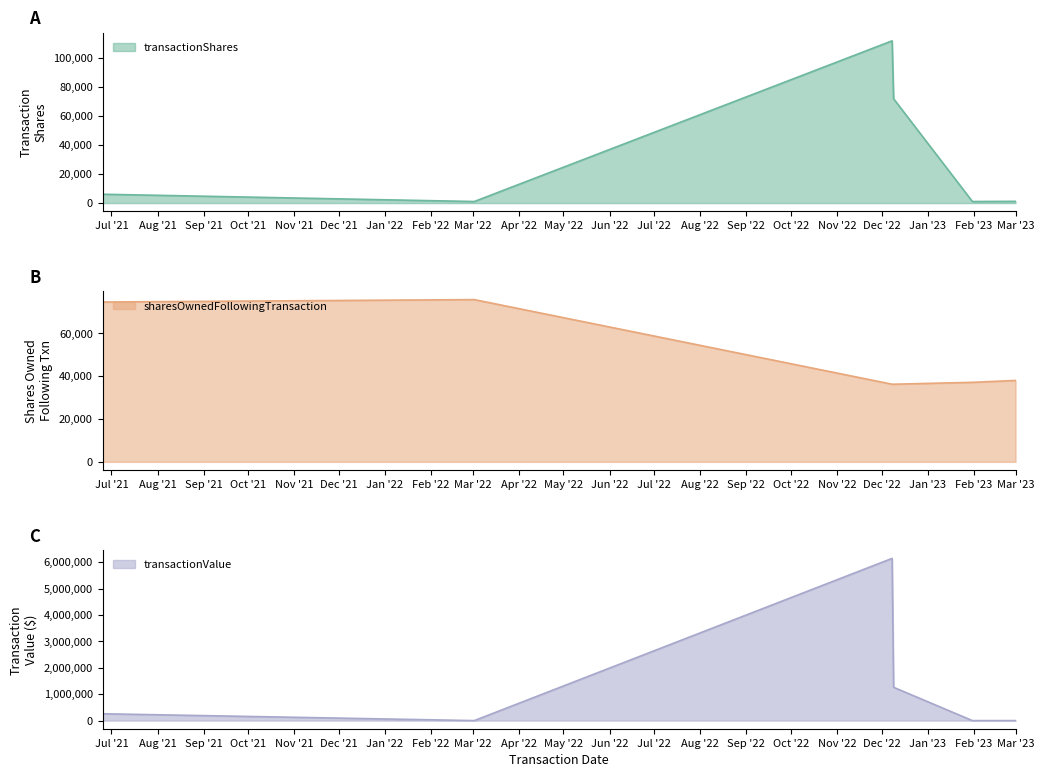

What are all the series names shown in the legend?

transactionShares, sharesOwnedFollowingTransaction, transactionValue